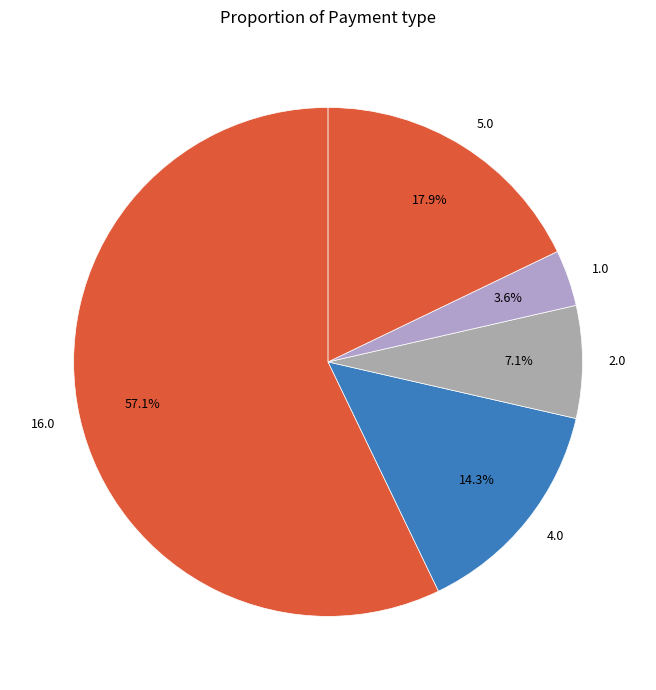

What is the smallest slice in the pie chart?

1.0